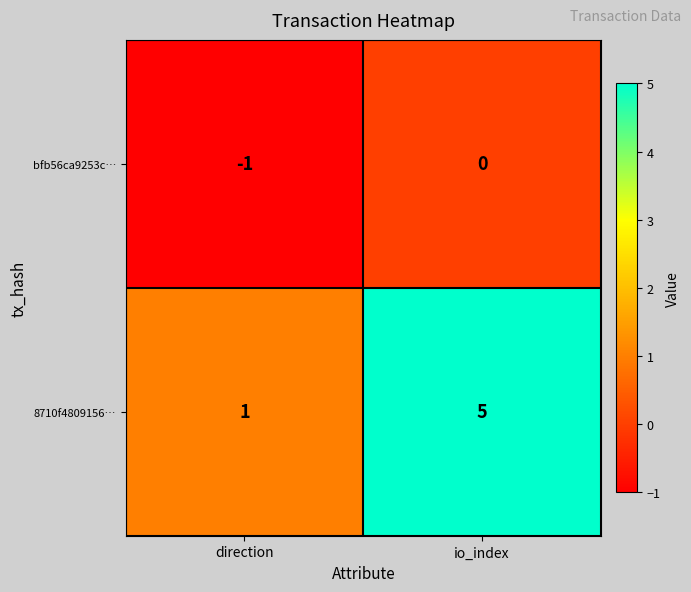

Reading right to left, list all the values displayed in this chart.

bfb56ca9253c…: 0	-1
8710f4809156…: 5	1